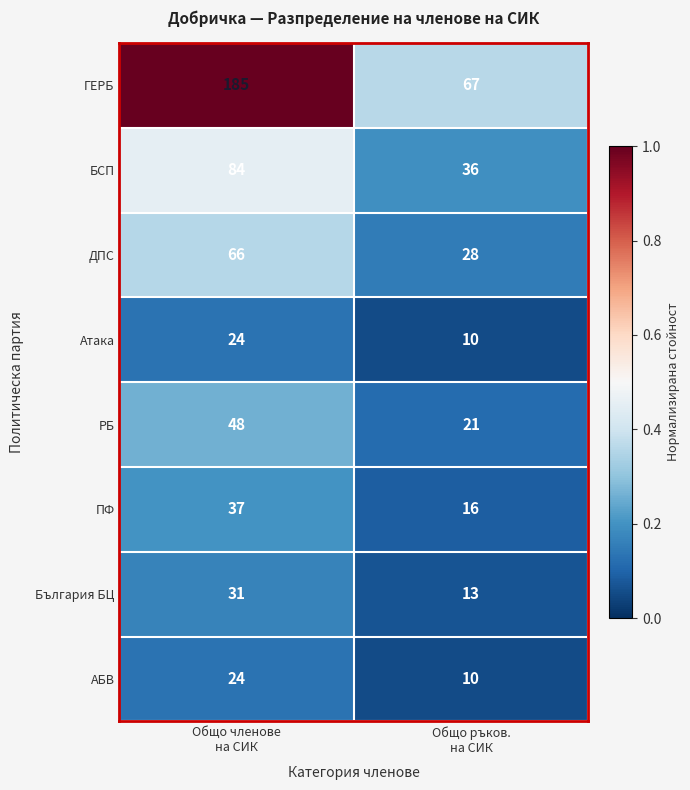

What is the average value of the АБВ series?

17